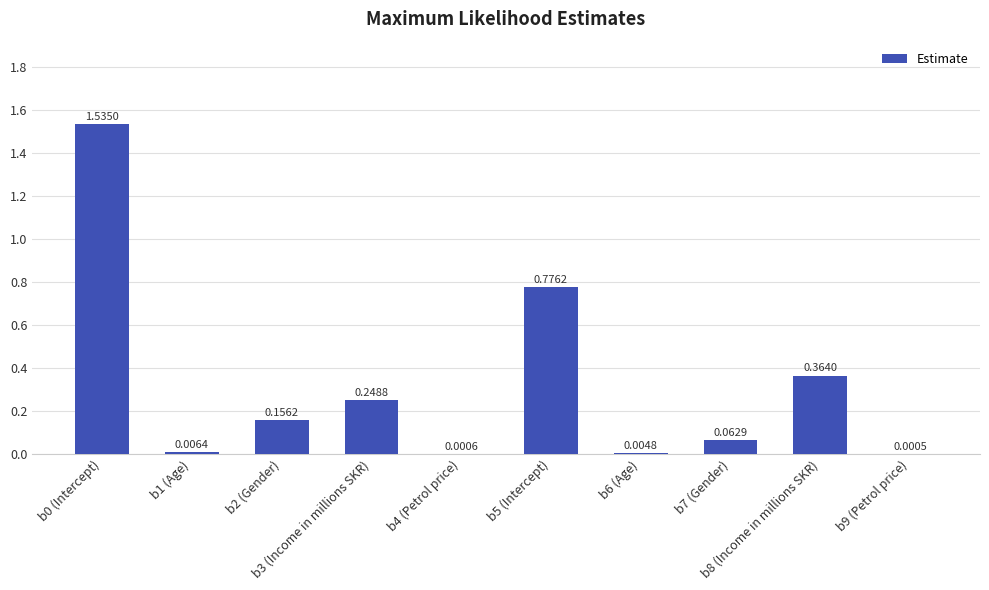

Which has a higher value, b9 (Petrol price) or b2 (Gender)?

b2 (Gender)